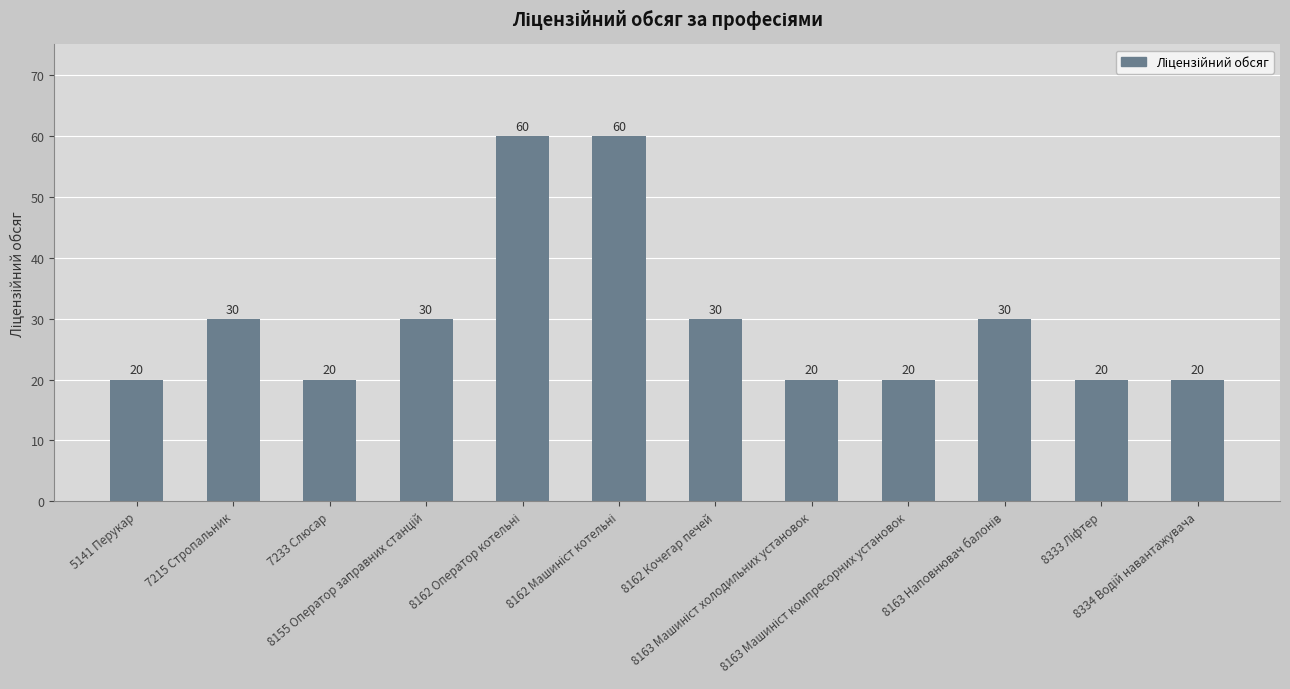

What is the sum of all values?

360